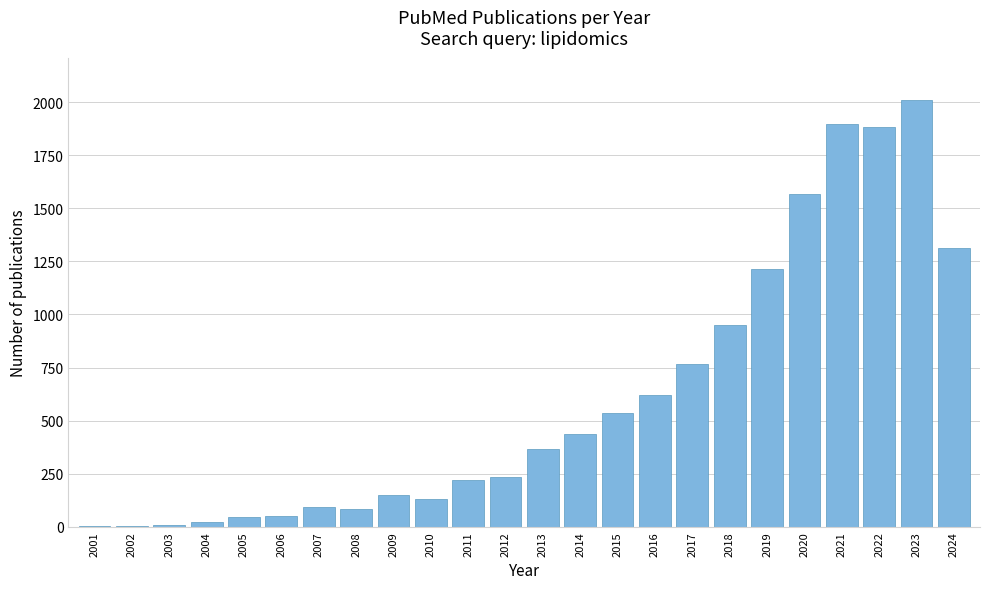

Where is the data nearest to the value 1005?

2018